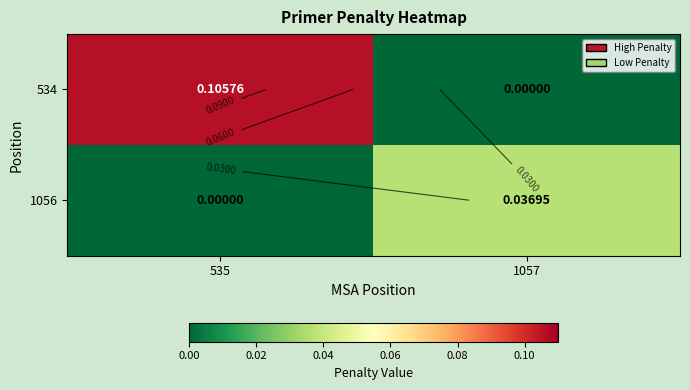

How many values in 534 are above zero?

1